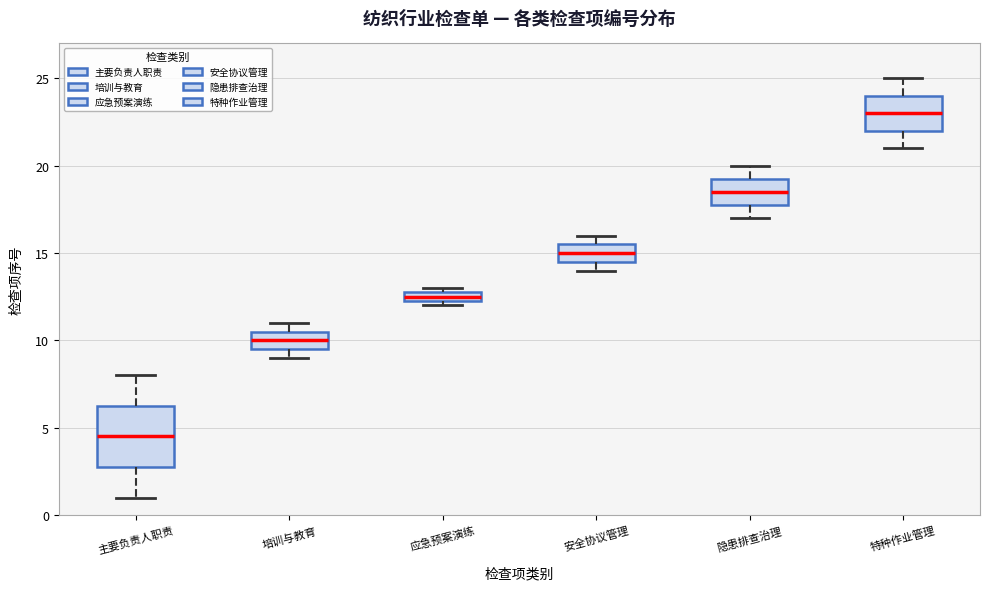

Comparing the boxes themselves (not the whiskers), which one is the tallest?

主要负责人职责